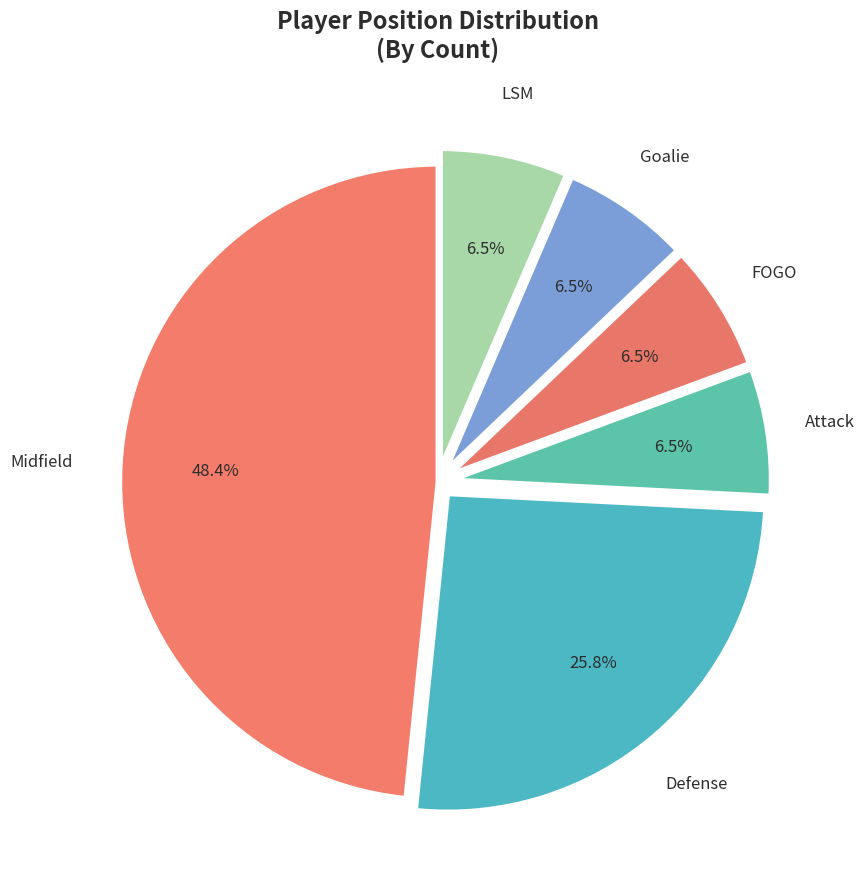

Approximately how many times larger is the value at Goalie compared to FOGO?

1.0